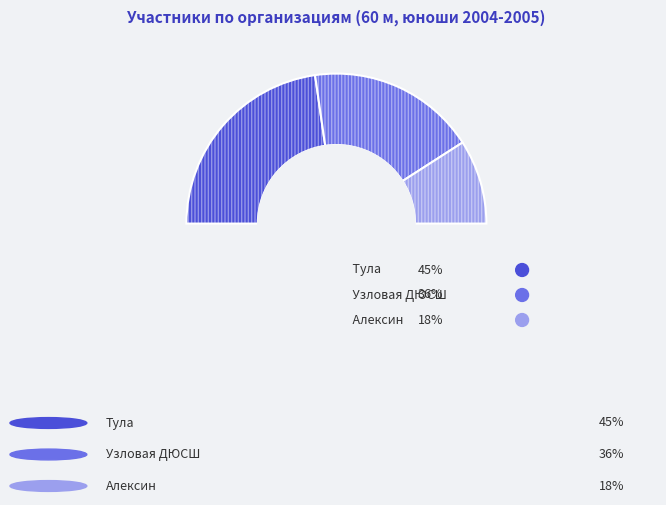

Count the number of slices in the pie.

3